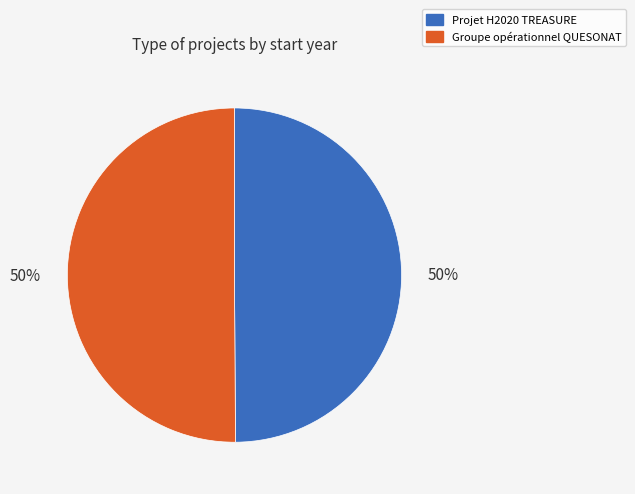

Approximately how many times larger is the value at Projet H2020 TREASURE compared to Groupe opérationnel QUESONAT?

1.0